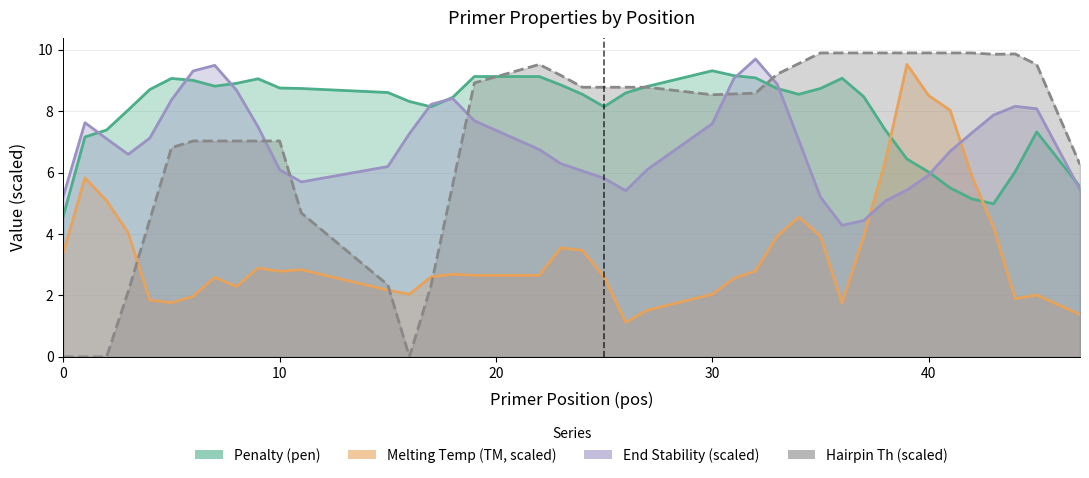

How many times do End Stability (scaled) and Hairpin Th (scaled) cross each other?

5